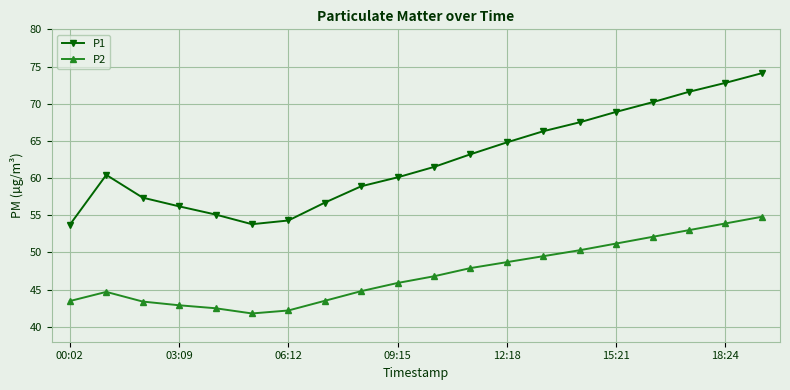

True or false: P1 and P2 cross at least once.

False